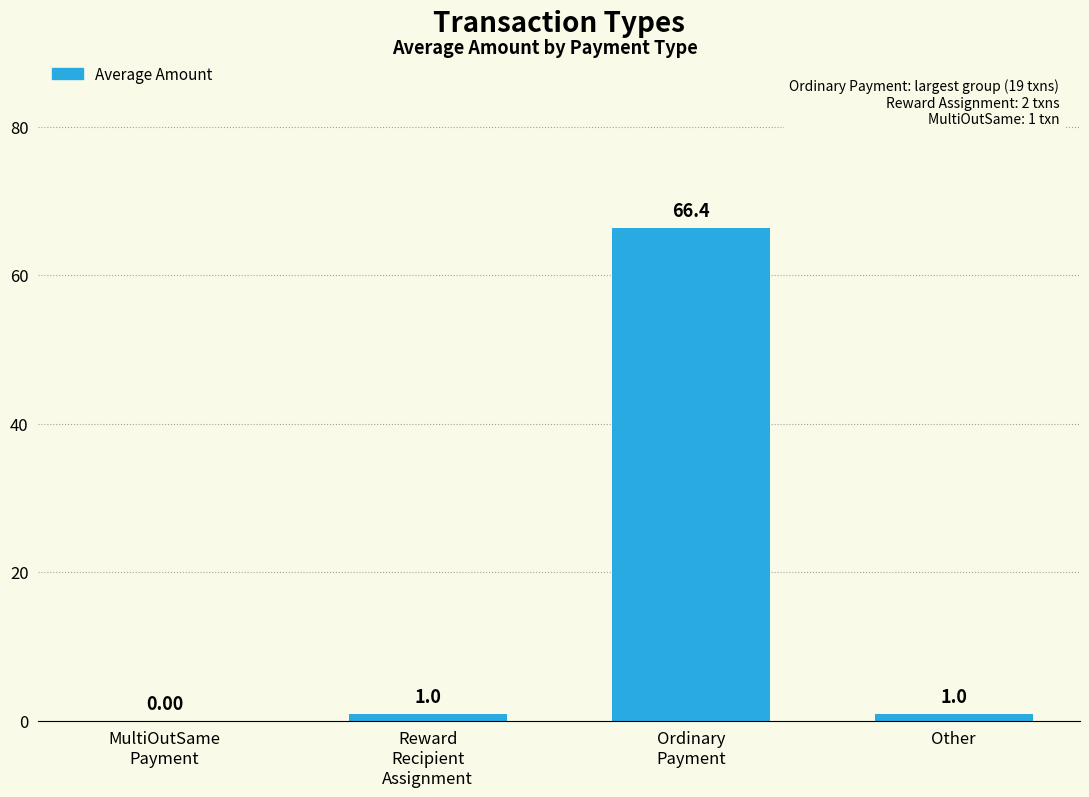

How many data points does each series have?

4